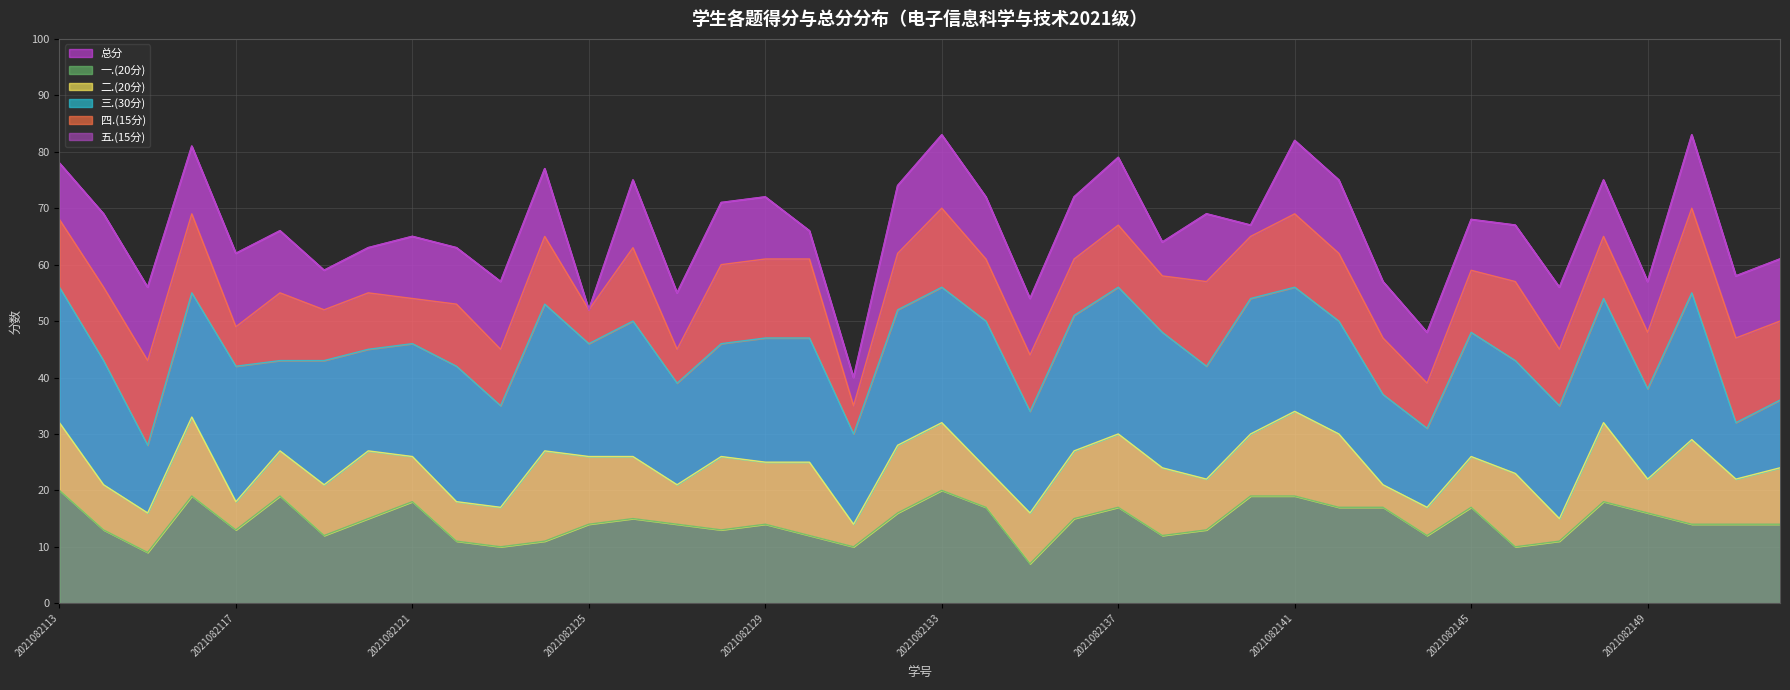

List the series in order of their peak value, highest first.

总分, 三.(30分), 一.(20分), 二.(20分), 四.(15分), 五.(15分)